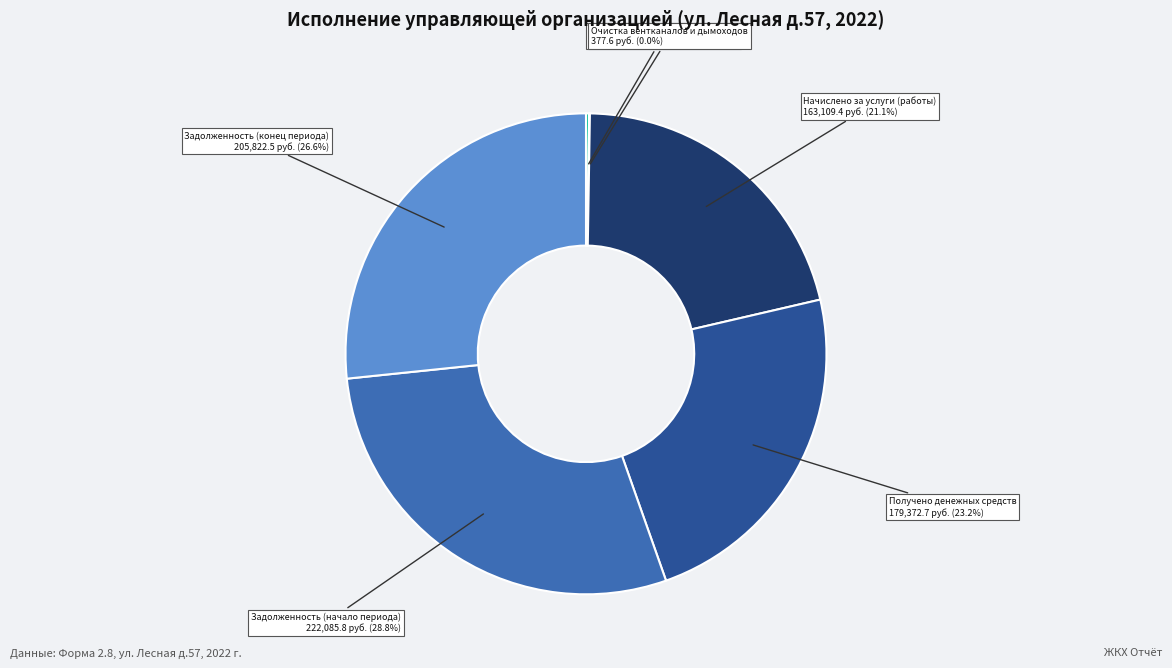

Does any single category account for the majority?

No